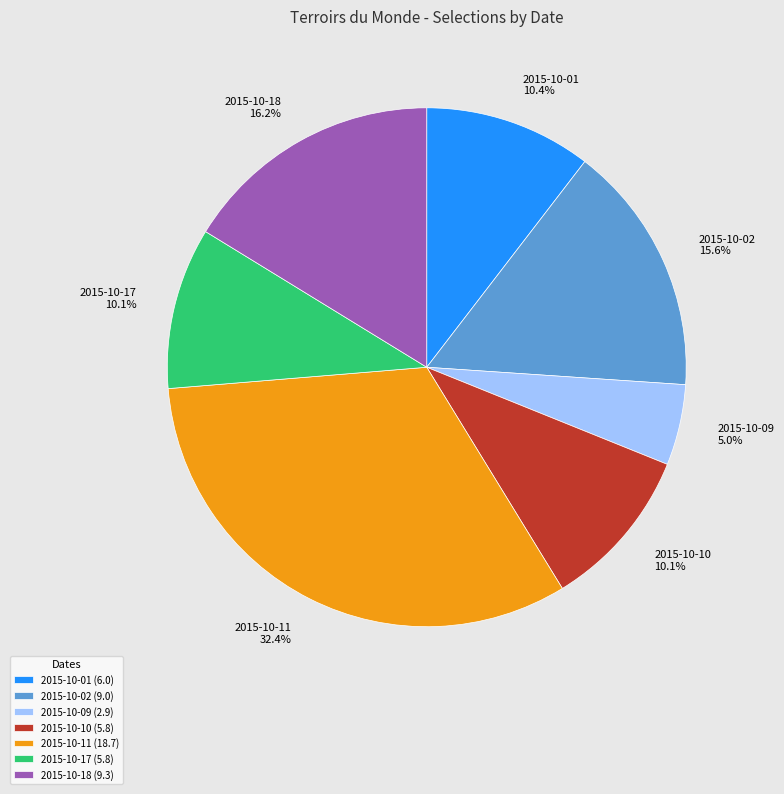

What is the total percentage of 2015-10-11 and 2015-10-09?

37.5%